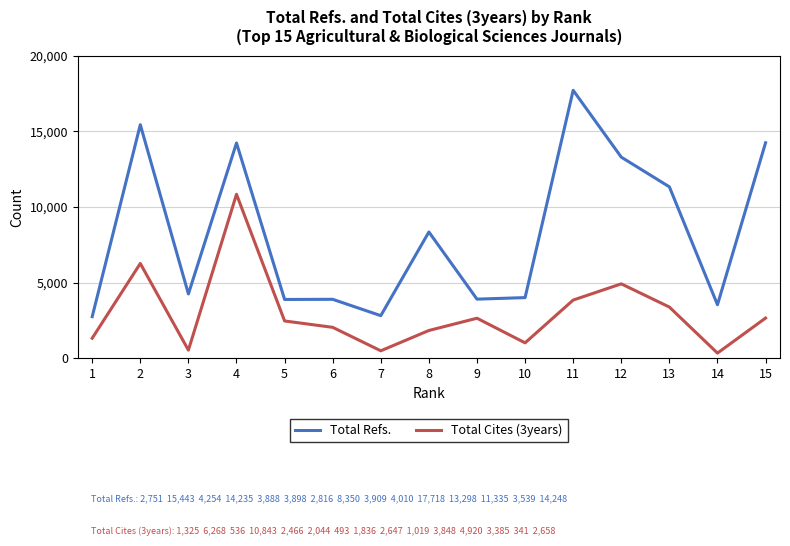

The value of Total Refs. at 10 is 4010. True or false?

True